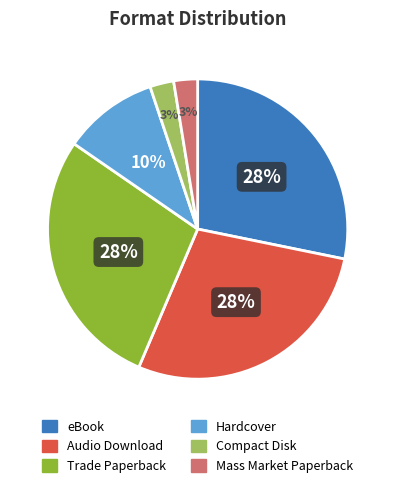

Is the sum of Compact Disk and Audio Download greater than half?

No